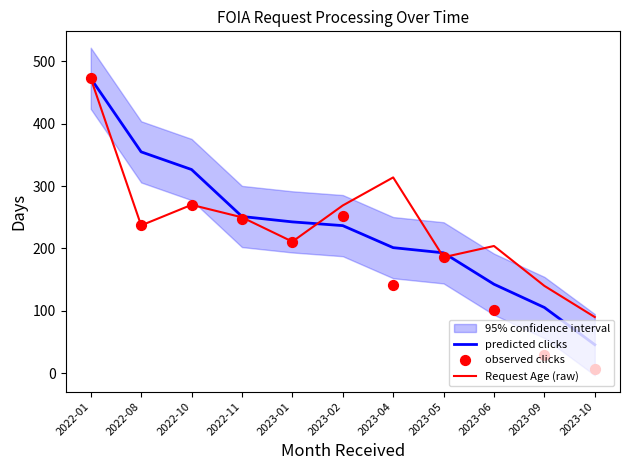

Which series reaches the minimum Y coordinate?

observed clicks